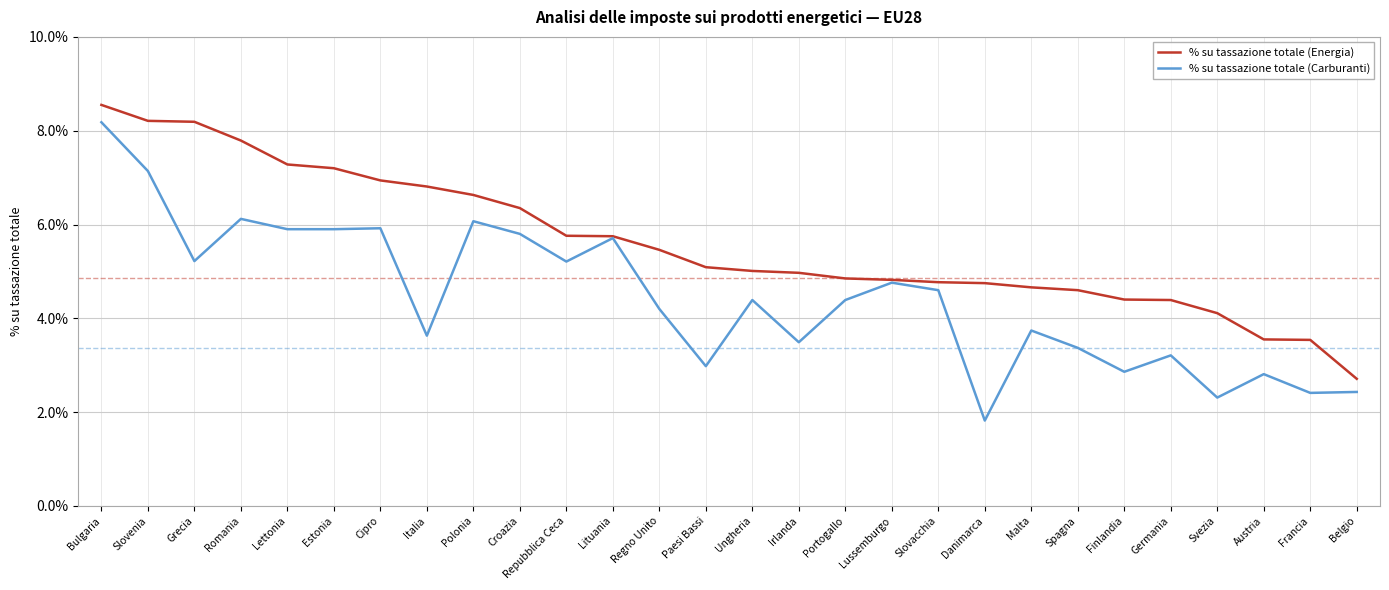

What is the approximate value of % su tassazione totale (Carburanti) at Repubblica Ceca?

5.2